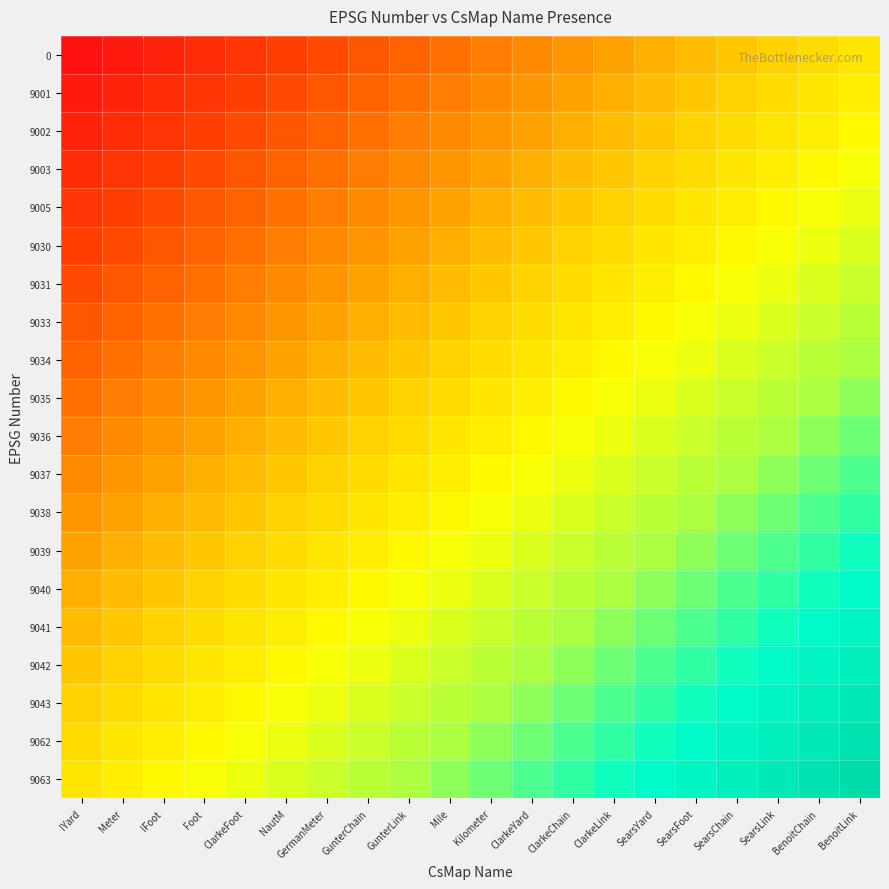

What is the spread (max minus min) of values at NautM?

0.5